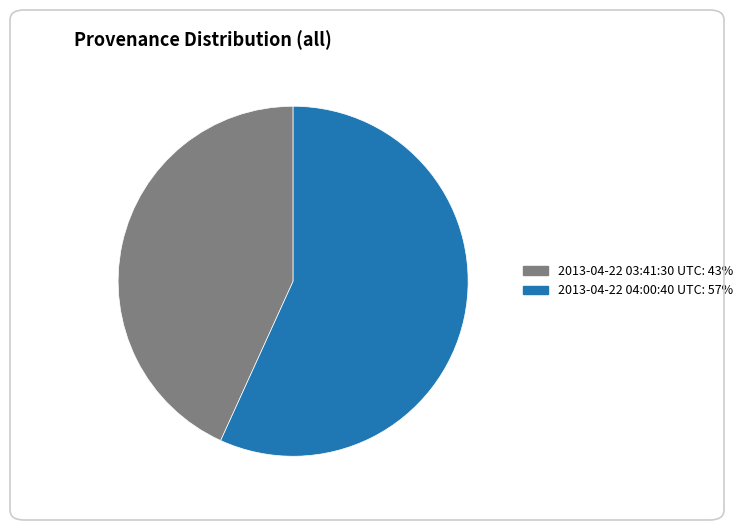

Rank the categories by value from highest to lowest.

2013-04-22 04:00:40 UTC, 2013-04-22 03:41:30 UTC